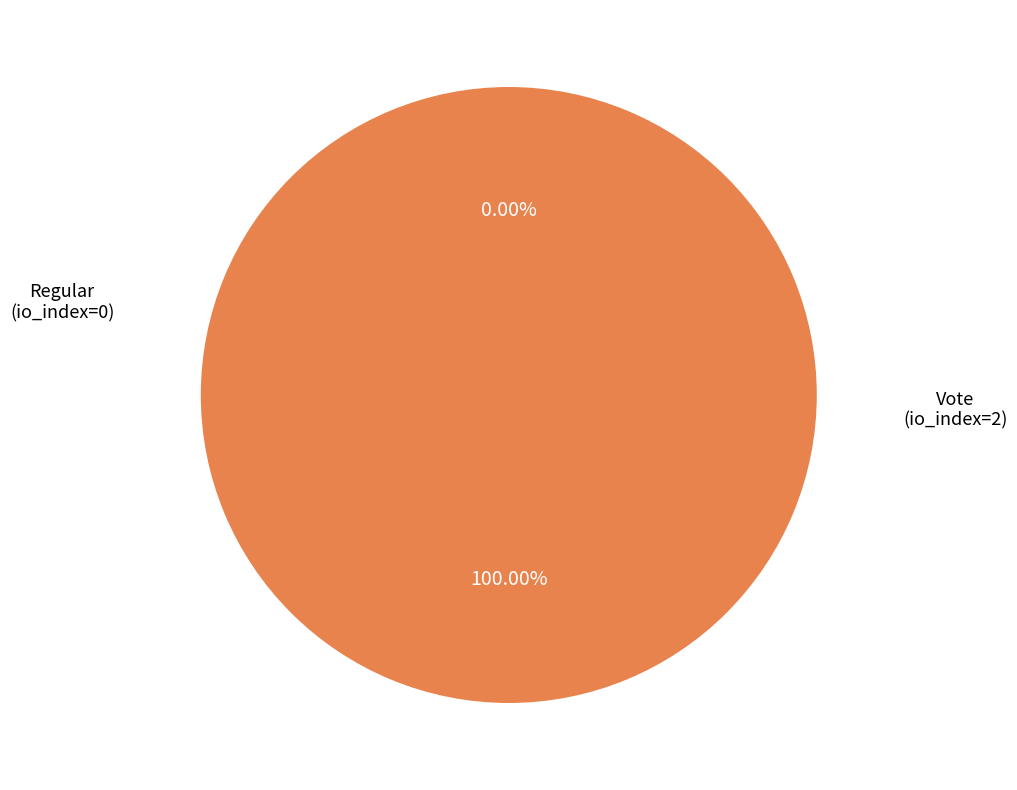

What percentage is the Vote (io_index=2) slice, to the nearest percent?

100%